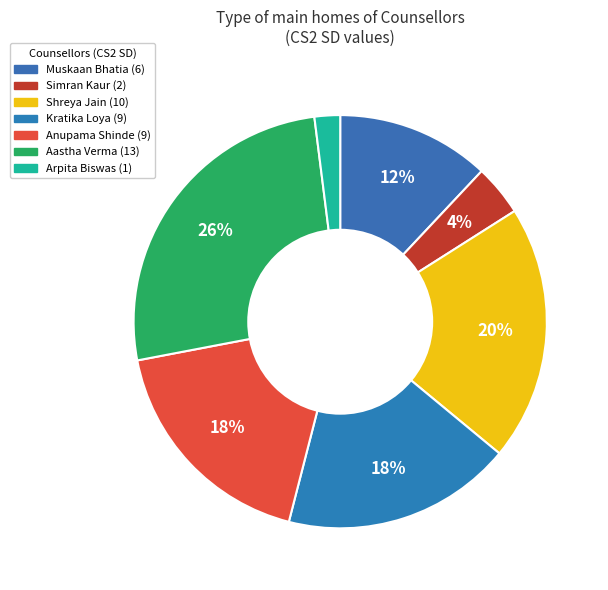

How many slices are in this pie chart?

7